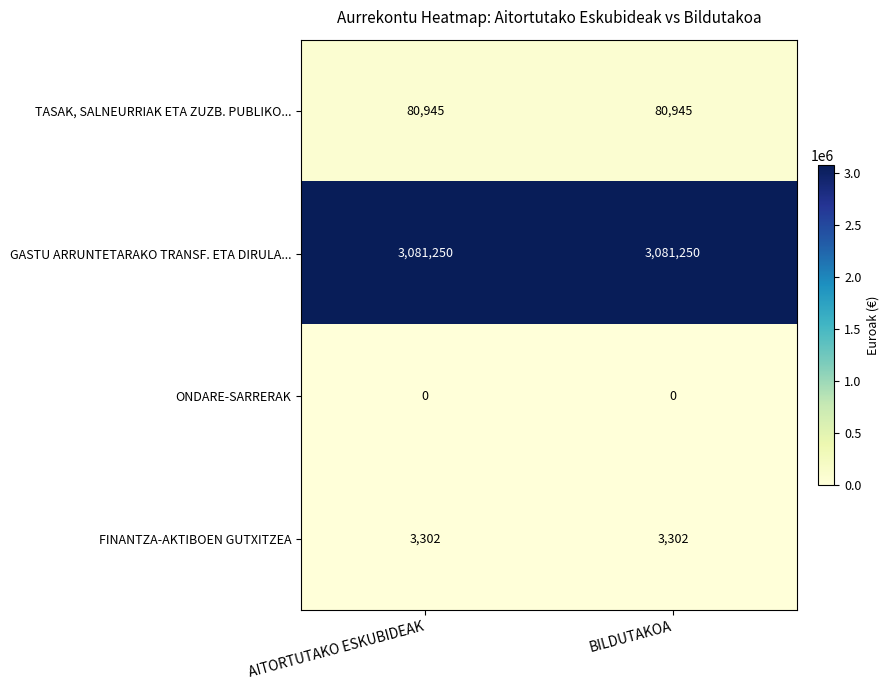

What value does the TASAK, SALNEURRIAK ETA ZUZB. PUBLIKO... series have at BILDUTAKOA?

80945